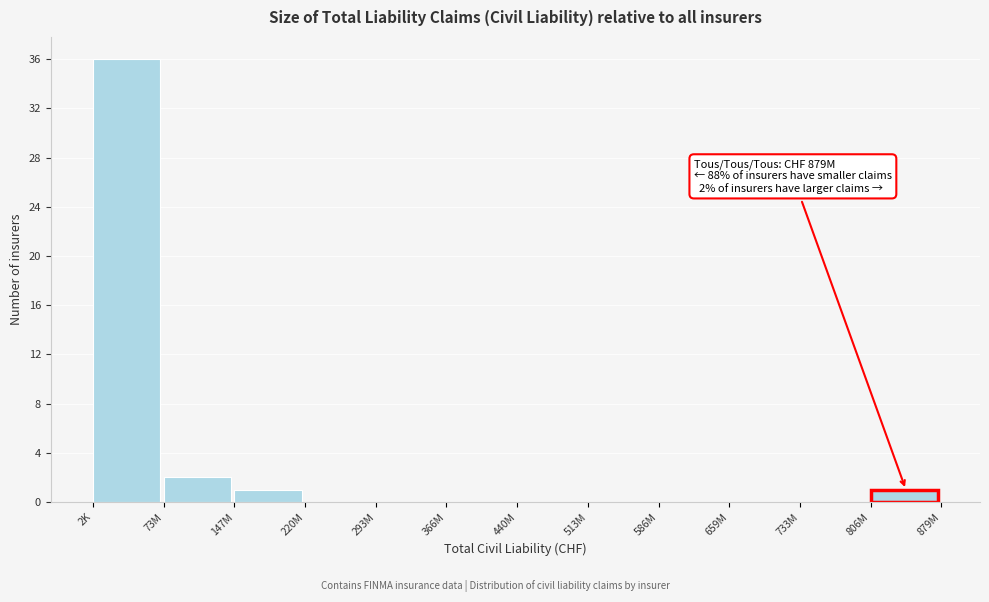

Reading left to right, what are all the values shown in this chart?

2K=36	73M=2	147M=1	220M=0	293M=0	366M=0	440M=0	513M=0	586M=0	659M=0	733M=0	806M=1